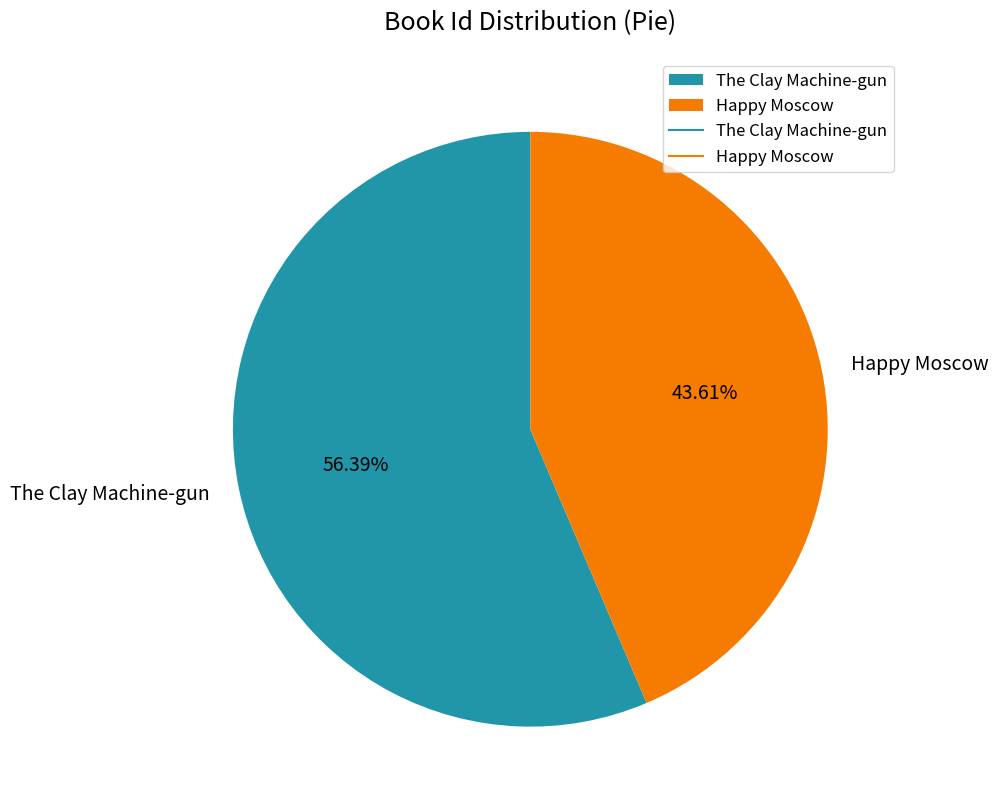

Is Happy Moscow the majority of the pie?

No